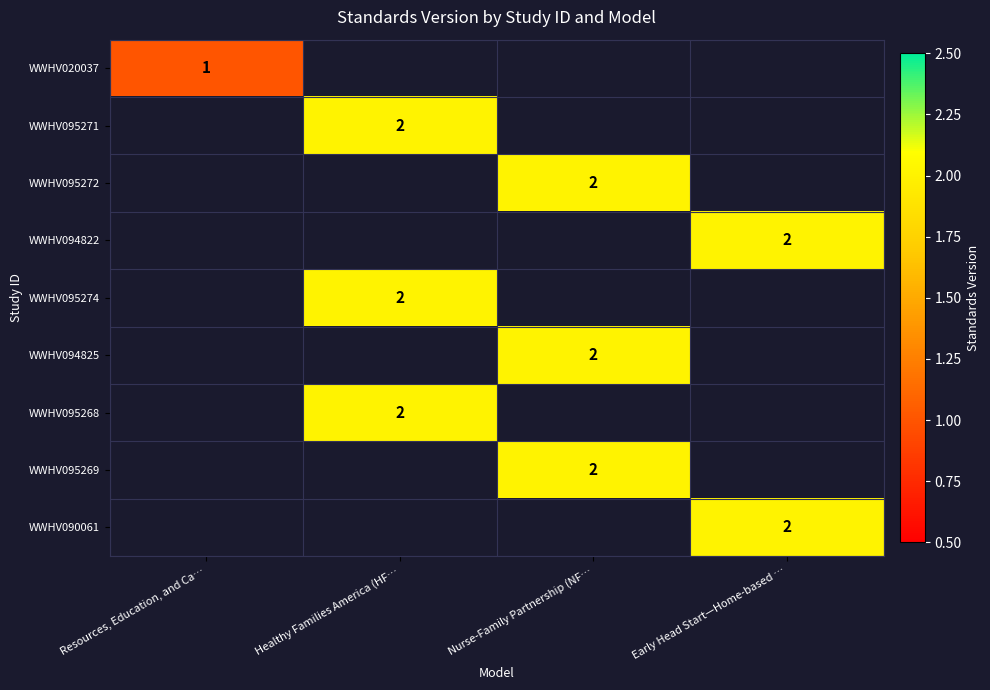

The WWHV095268 series shows 2 at Healthy Families America (HF…. True or false?

True